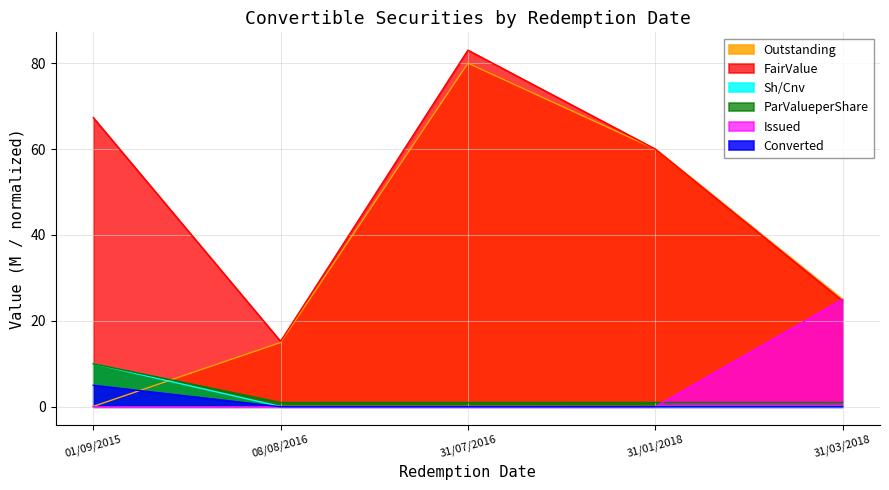

How many values in the Outstanding series exceed 25?

2